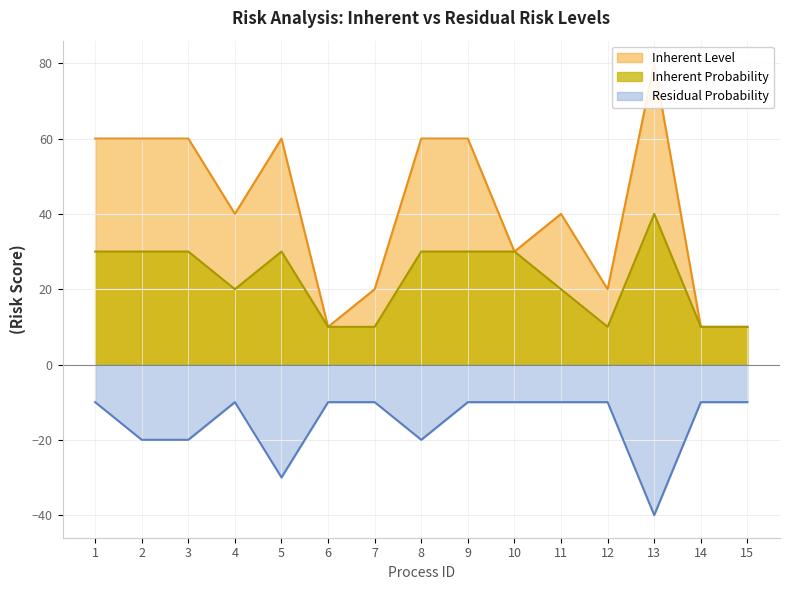

How many data points does each series have?

15